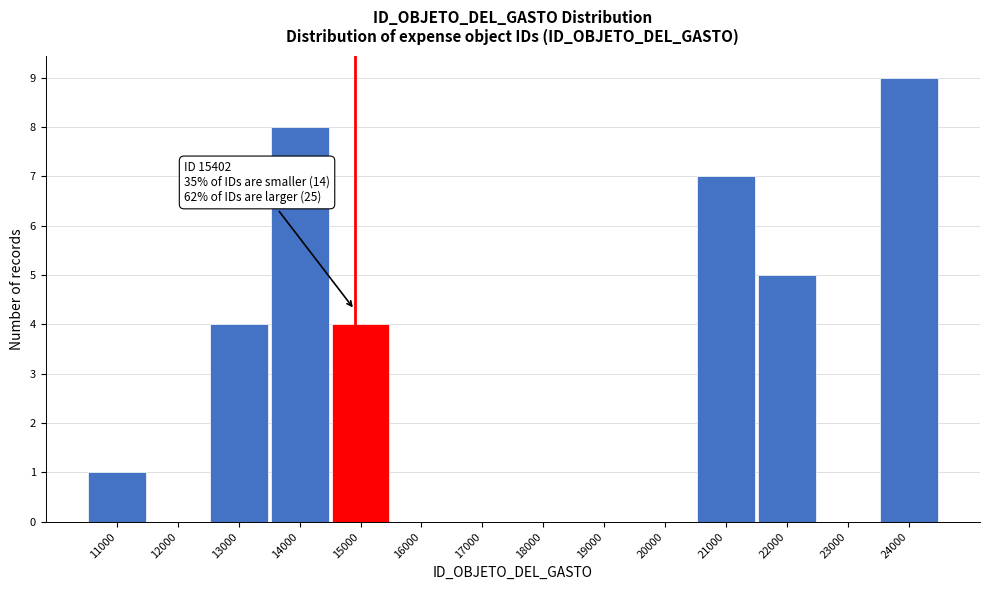

Reading left to right, list all the values displayed in this chart.

11000=1	12000=0	13000=4	14000=8	15000=4	16000=0	17000=0	18000=0	19000=0	20000=0	21000=7	22000=5	23000=0	24000=9